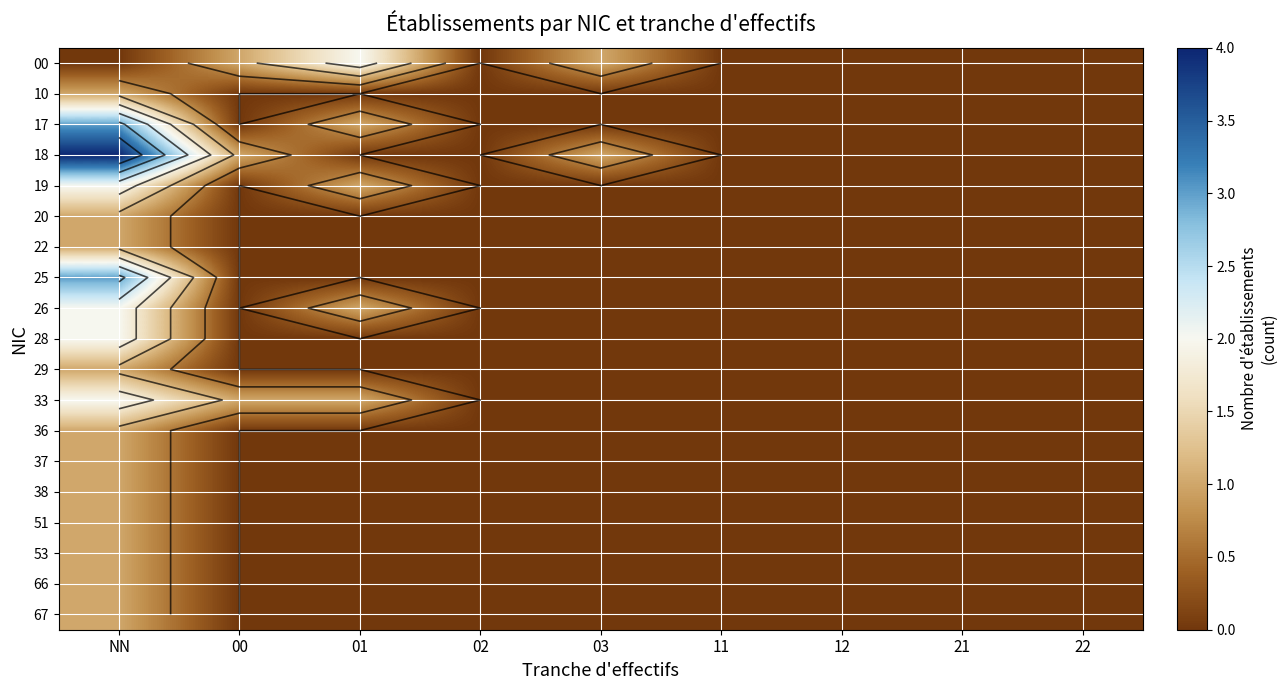

Rank the categories by 18 value from lowest to highest.

01, 02, 11, 12, 21, 22, 00, 03, NN